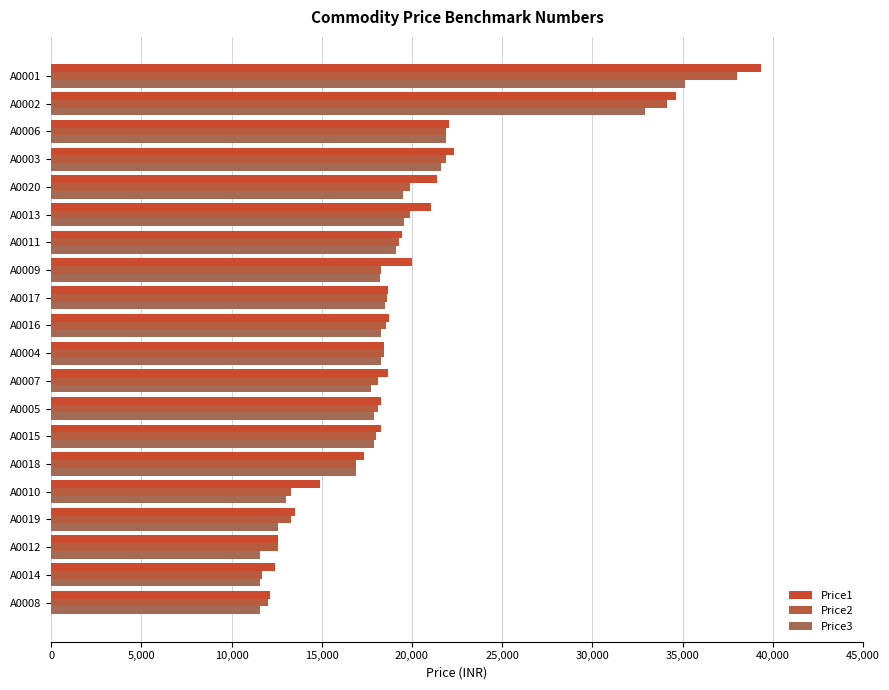

Which series has the largest range (max minus min)?

Price1